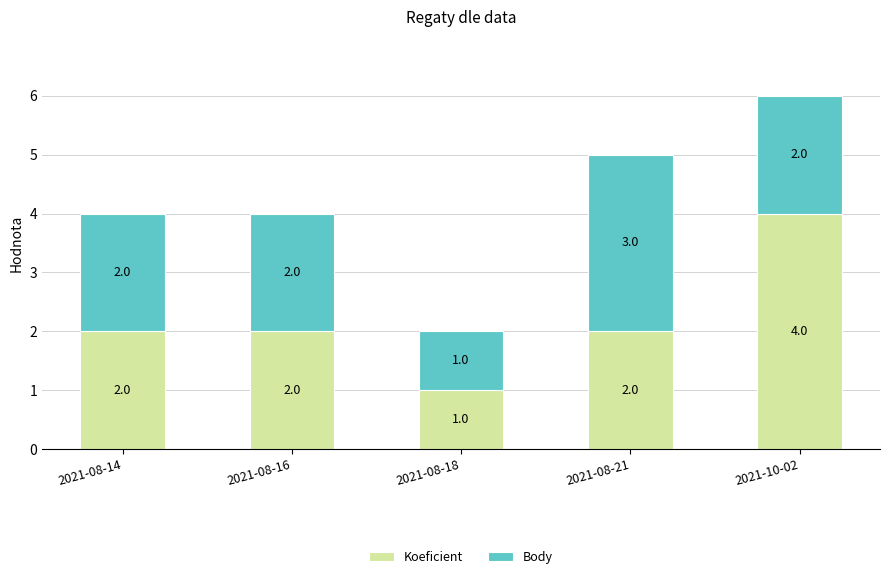

Are the bars grouped side by side (vs. stacked)?

No